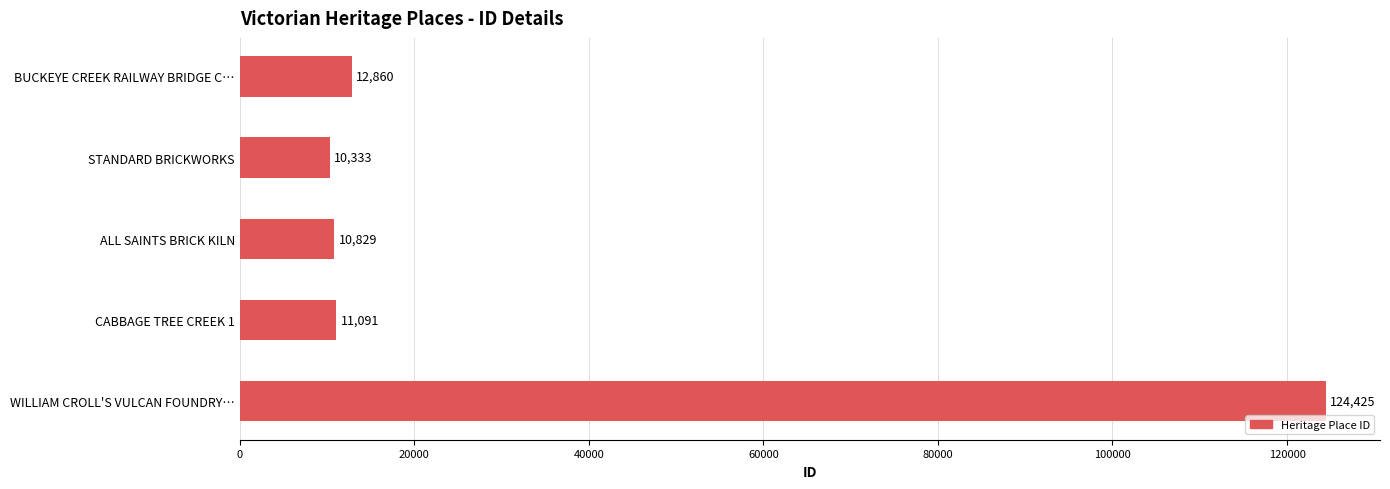

Reading top to bottom, transcribe all the data shown in this chart.

BUCKEYE CREEK RAILWAY BRIDGE C…=12860	STANDARD BRICKWORKS=10333	ALL SAINTS BRICK KILN=10829	CABBAGE TREE CREEK 1=11091	WILLIAM CROLL'S VULCAN FOUNDRY…=124425